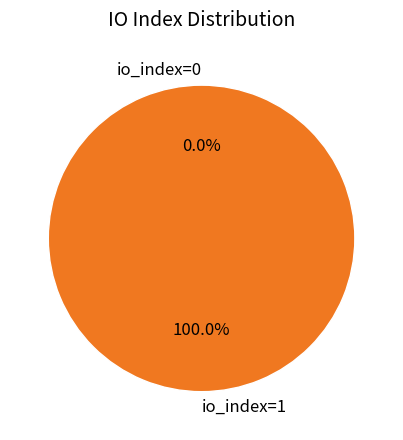

To the nearest percent, what is the difference between the largest and smallest slice percentages?

100%